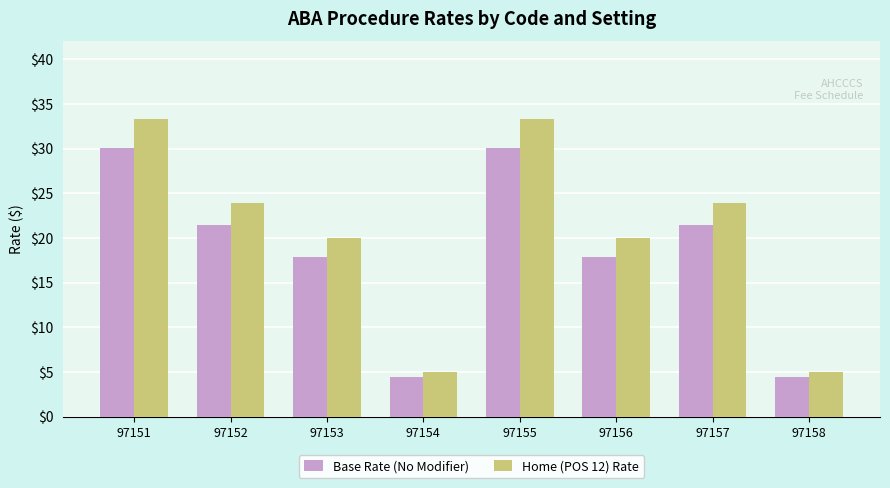

The value of Base Rate (No Modifier) at 97158 is 2.1. True or false?

False